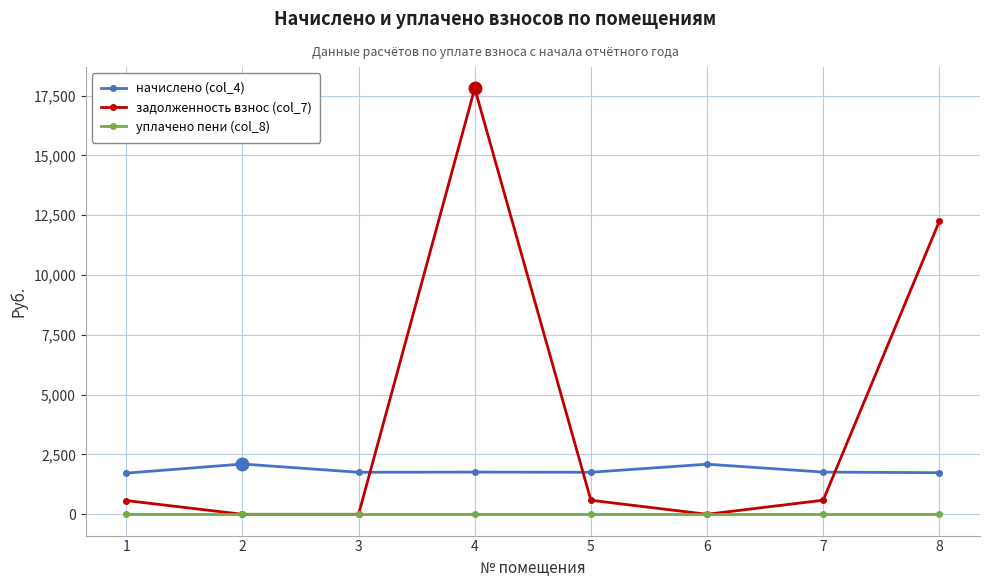

What is the maximum value shown in the chart?

17802.0